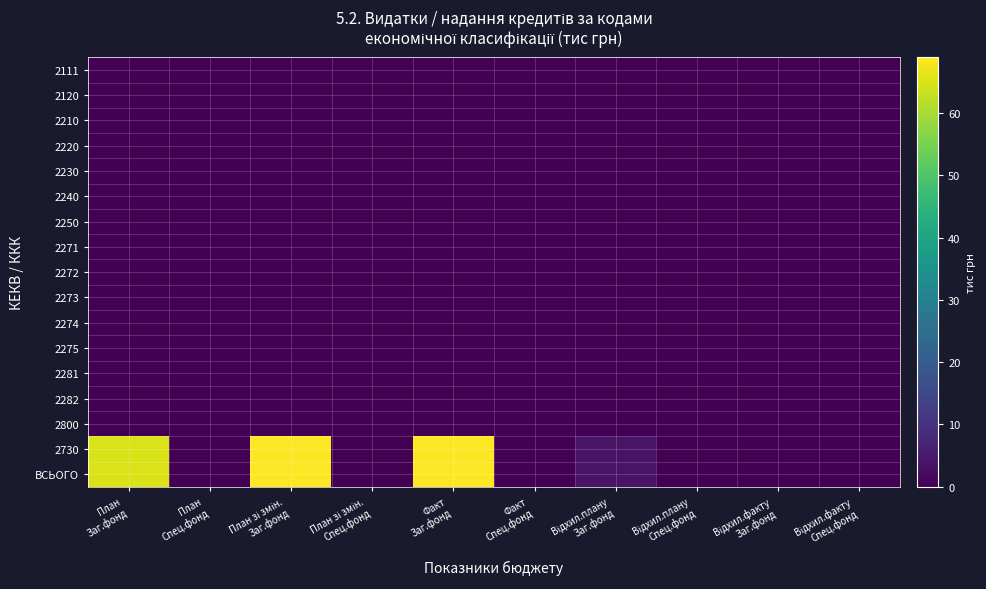

At which category is the sum across all series the highest?

План зі змін.
Заг.фонд